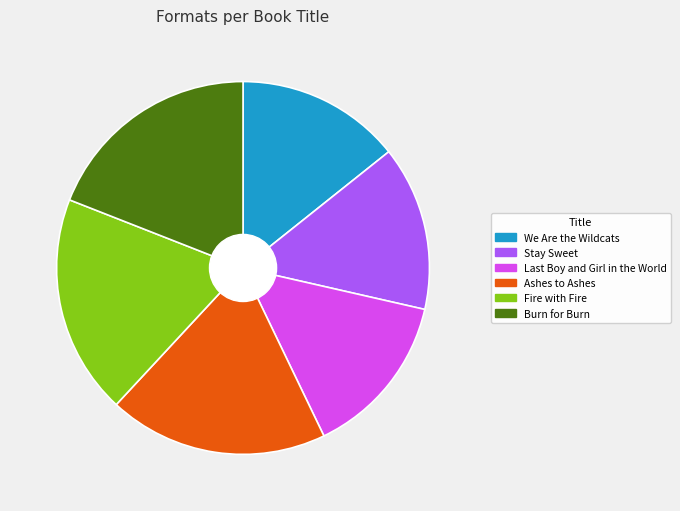

Is it true that Ashes to Ashes is 11% of the pie?

False